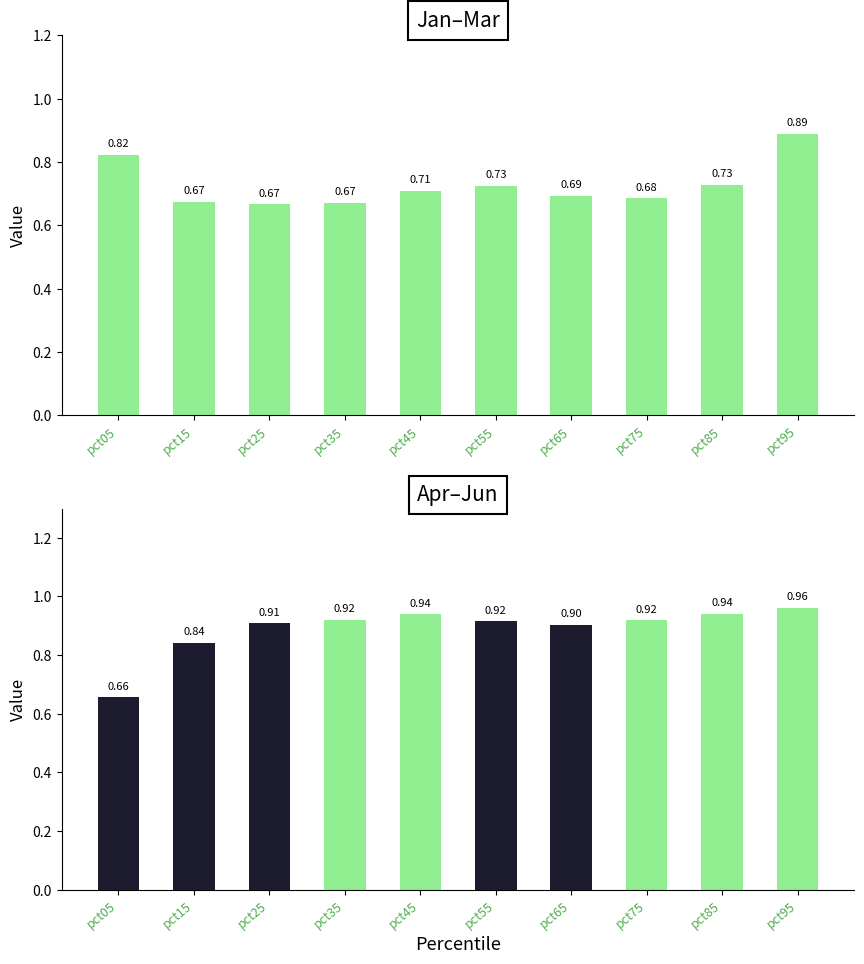

What is the spread (max minus min) of values at pct15?

0.2